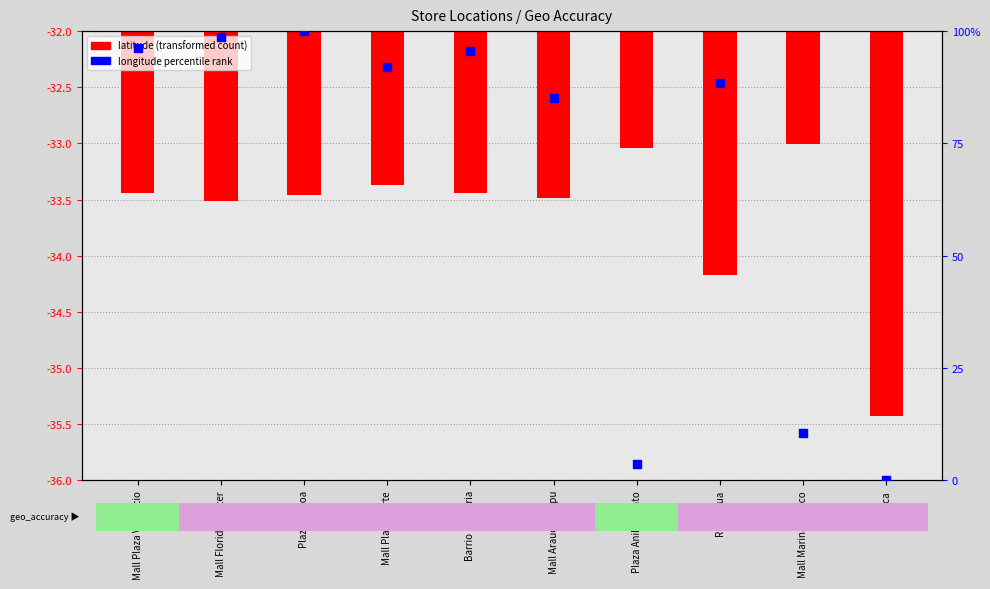

Is the value of percentile rank within the sample at Talca greater than the value of latitude (transformed count) at Plaza Anibal Pinto?

Yes